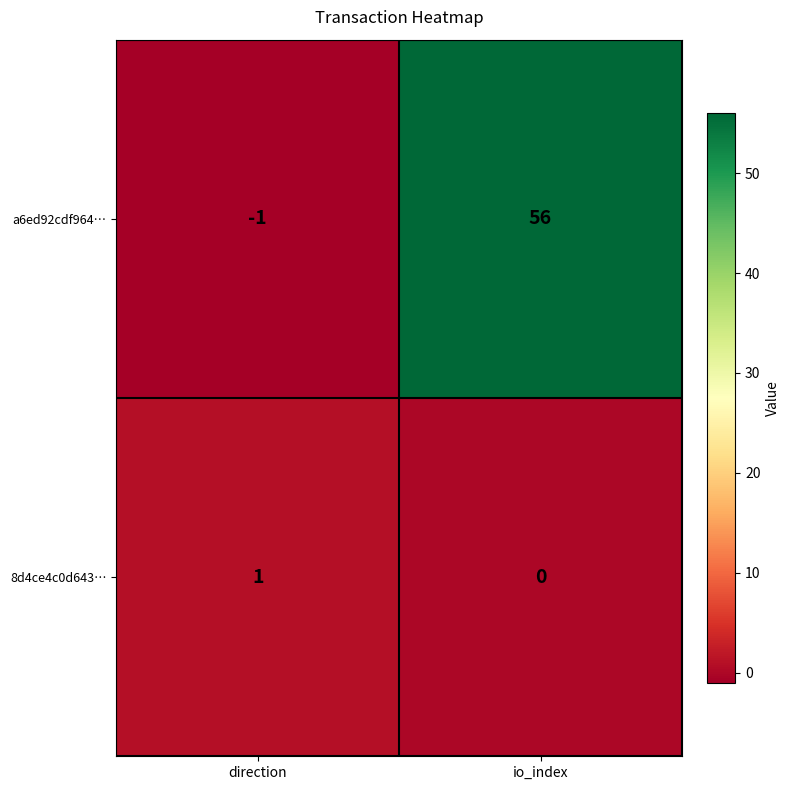

List the series in order of their overall mean, lowest first.

8d4ce4c0d643…, a6ed92cdf964…